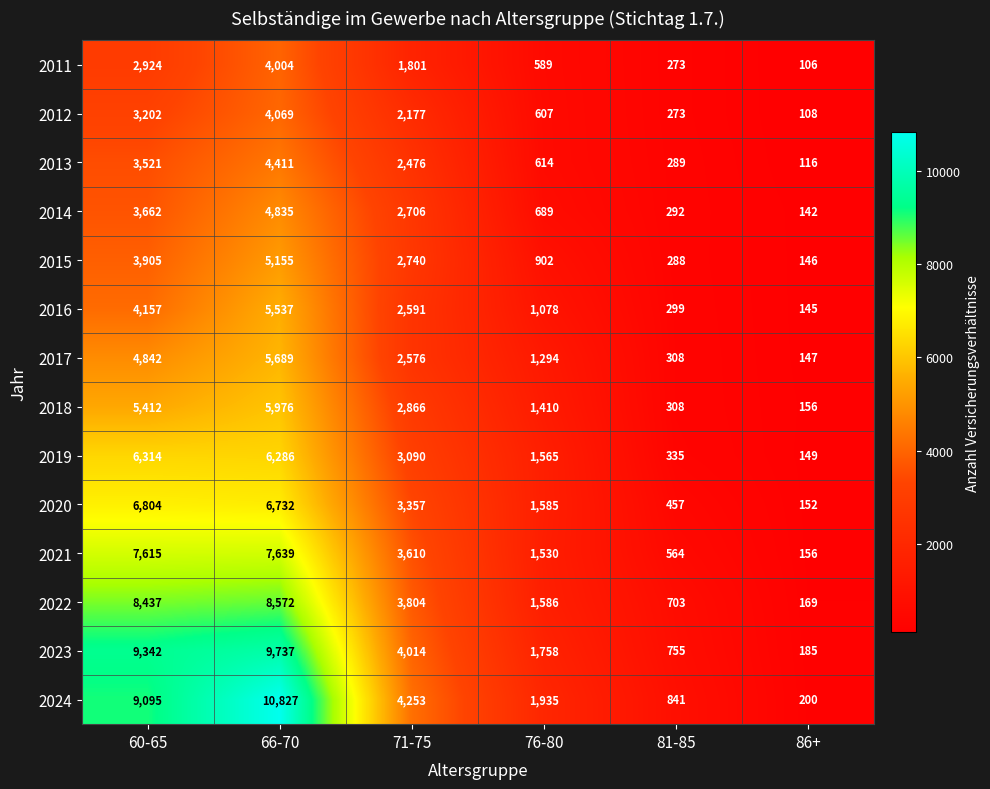

Is it true that 2020 equals 12028 at 60-65?

False